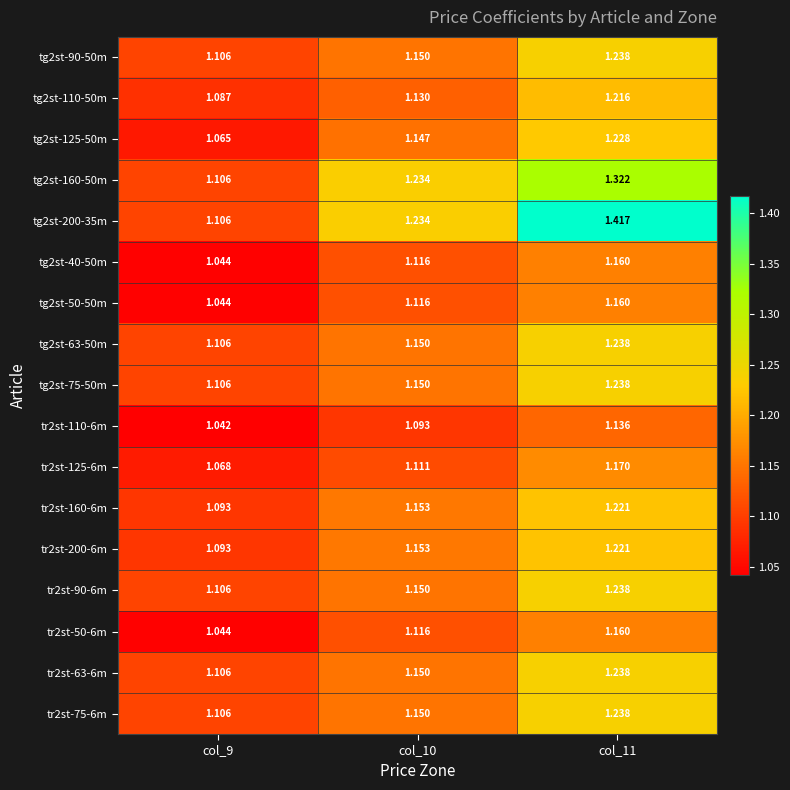

Is the value of tg2st-75-50m at col_11 greater than the value of tr2st-200-6m at col_9?

Yes